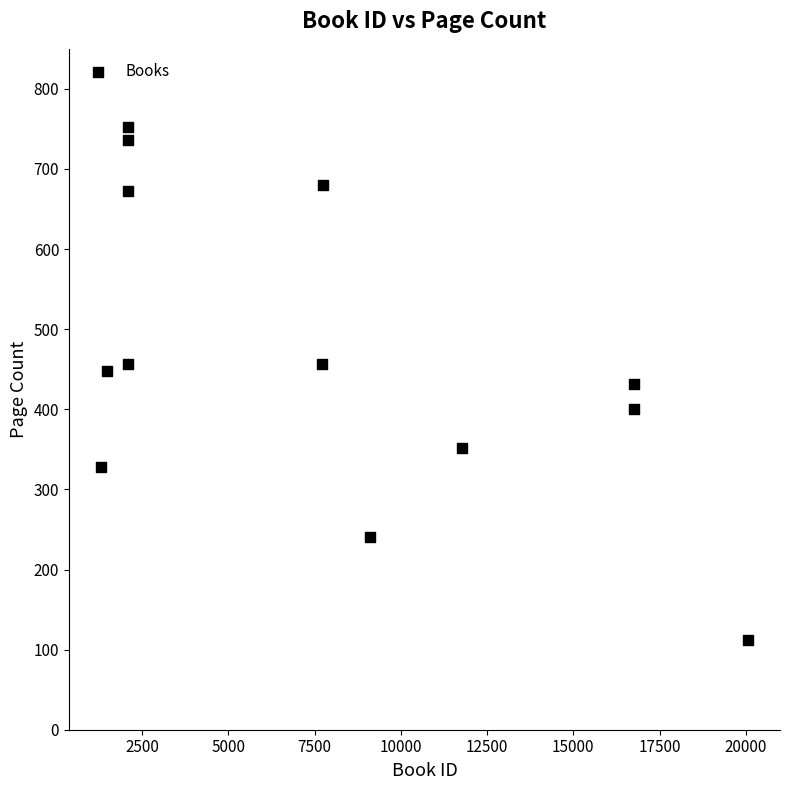

What is the range of X values (max minus min)?

18743